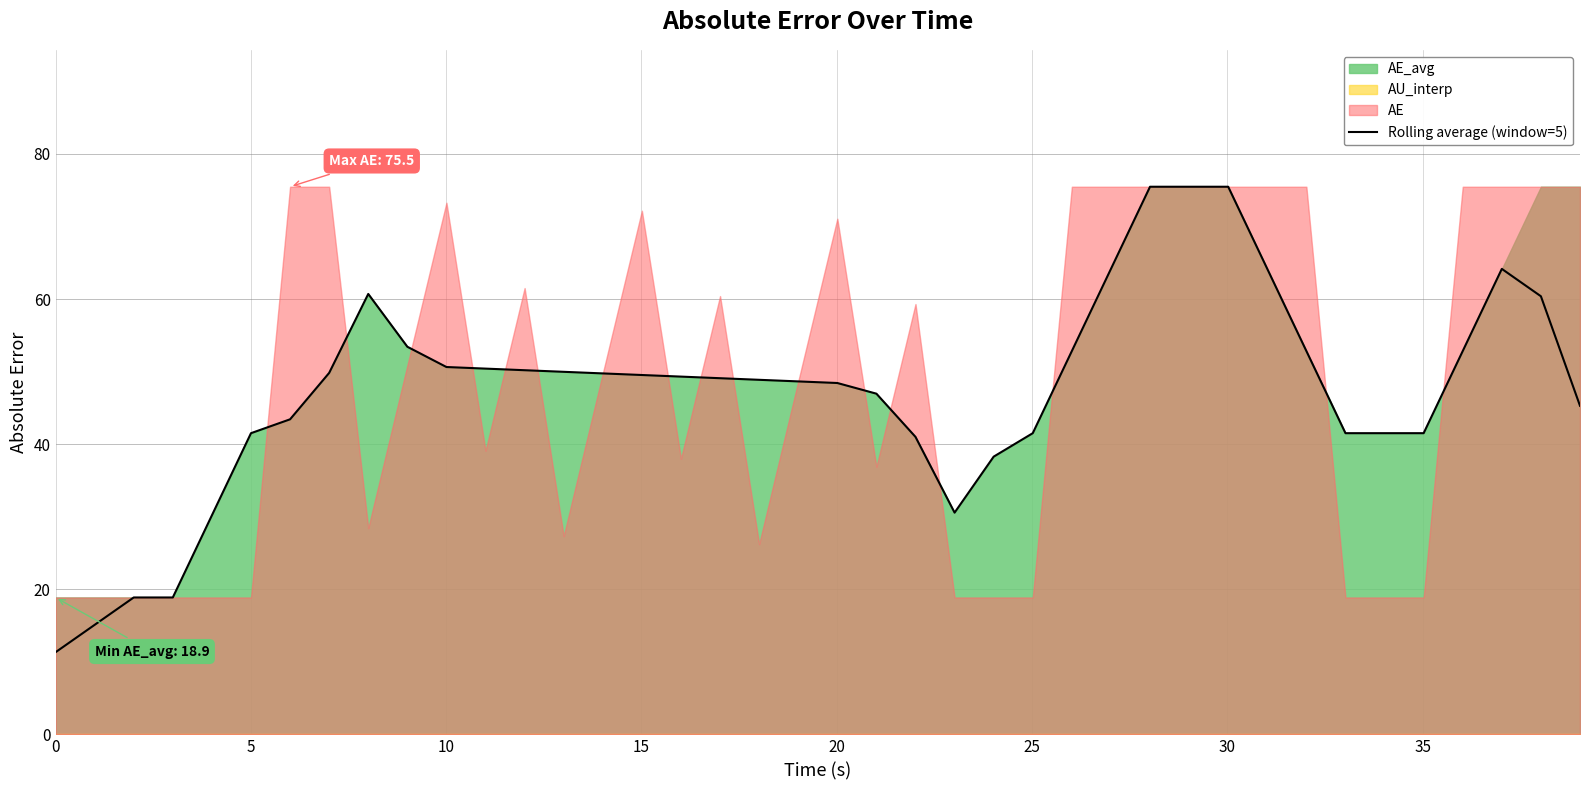

Count the number of categories in the chart.

40